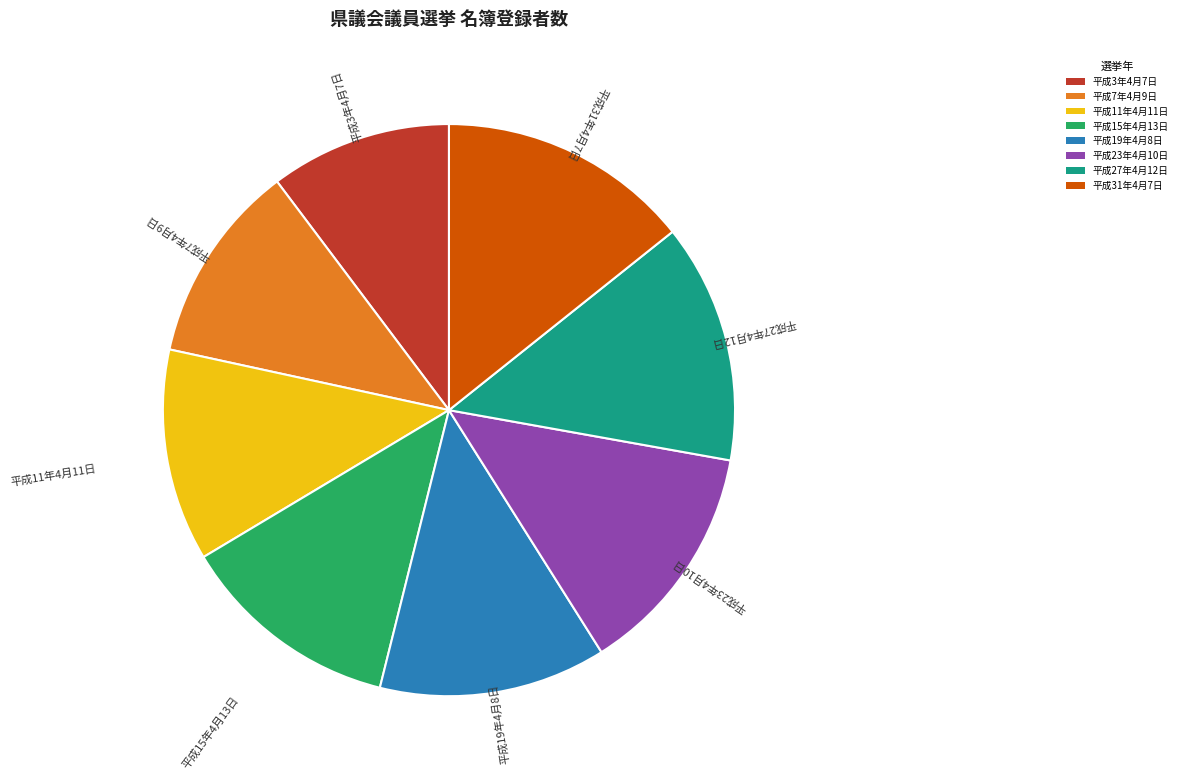

How many segments does this pie chart have?

8